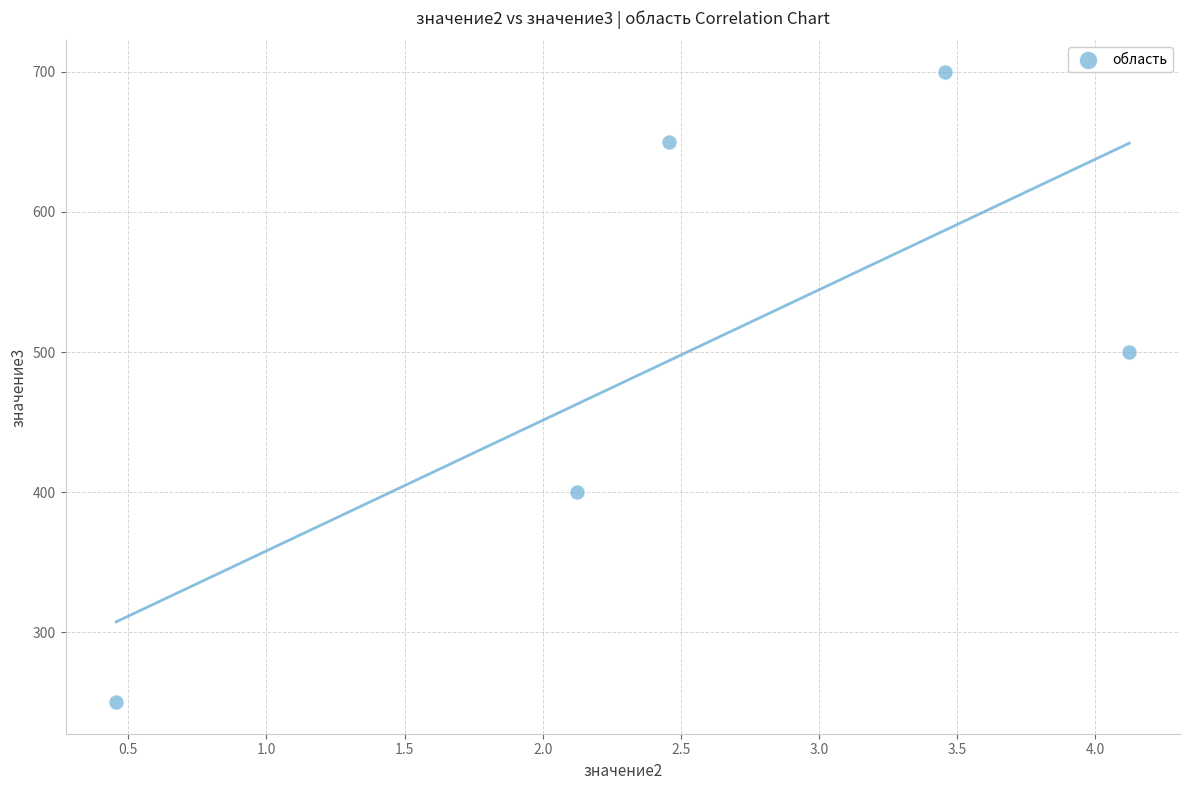

What is the range of Y values (max minus min)?

450